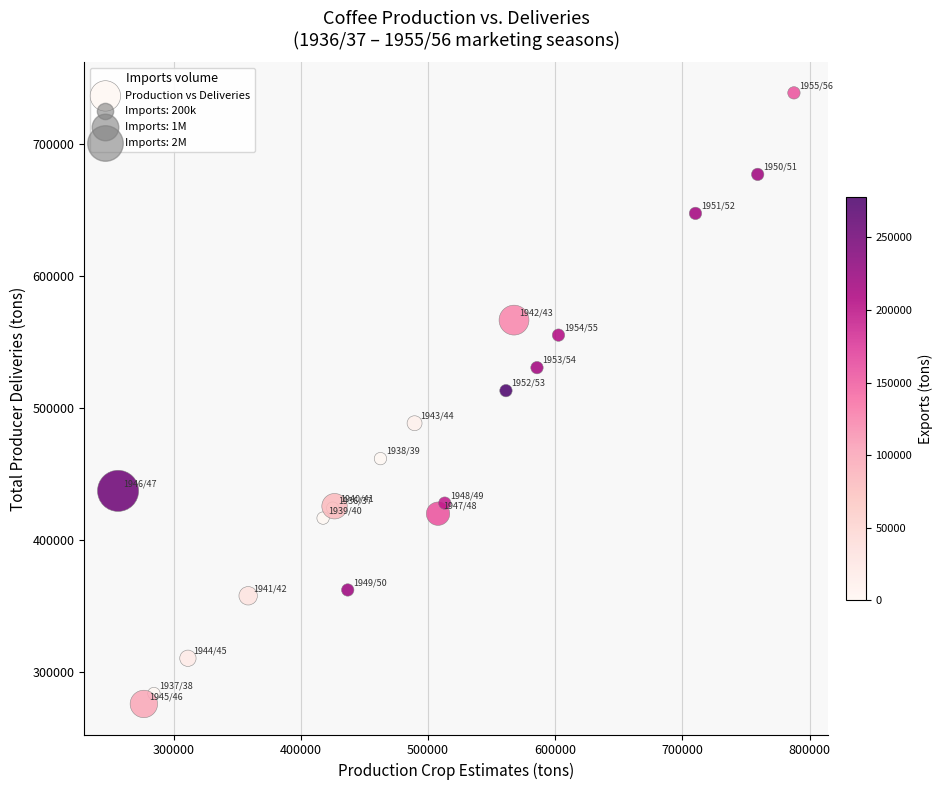

What Y value in the scatter plot is closest to 507230?

513100.0